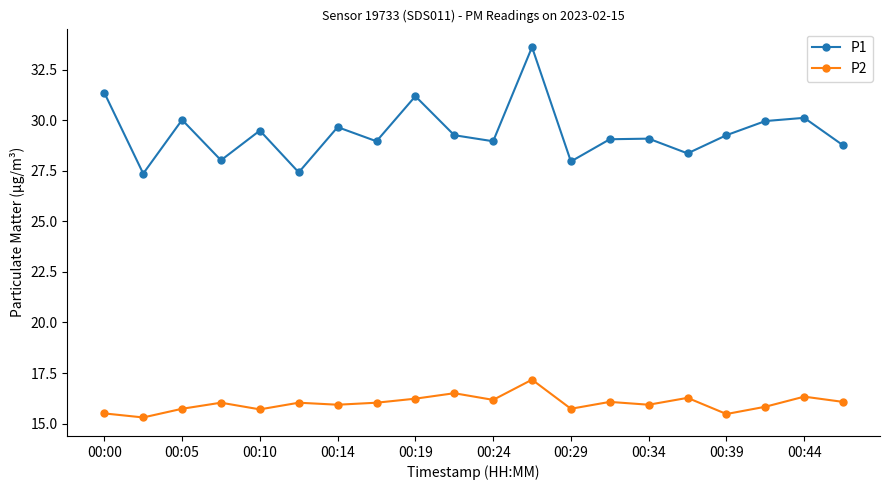

Which series has the largest total across all categories?

P1